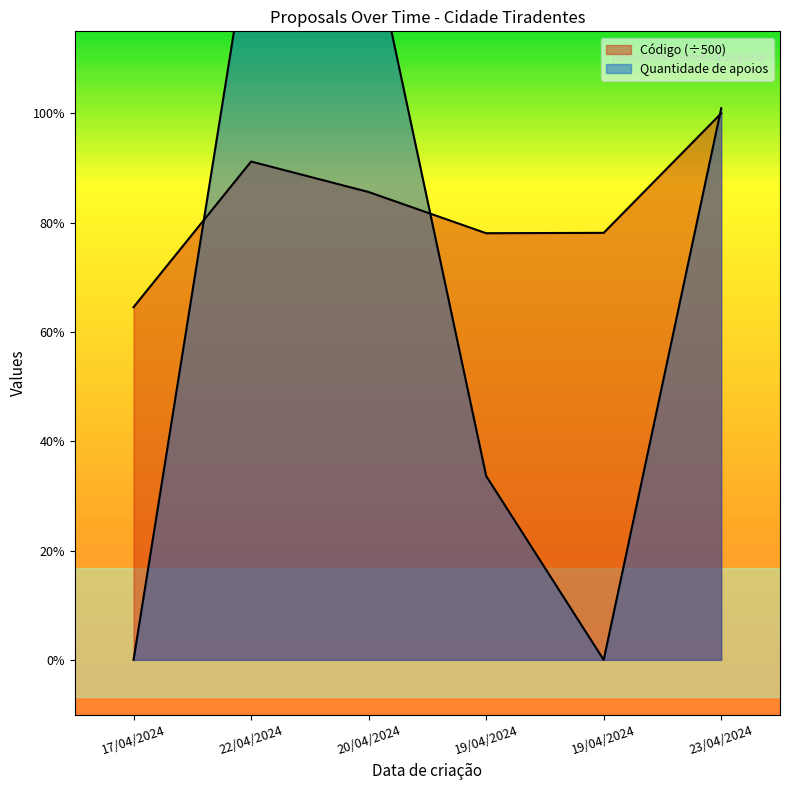

Is it true that Código equals 0.8 at 17/04/2024?

False